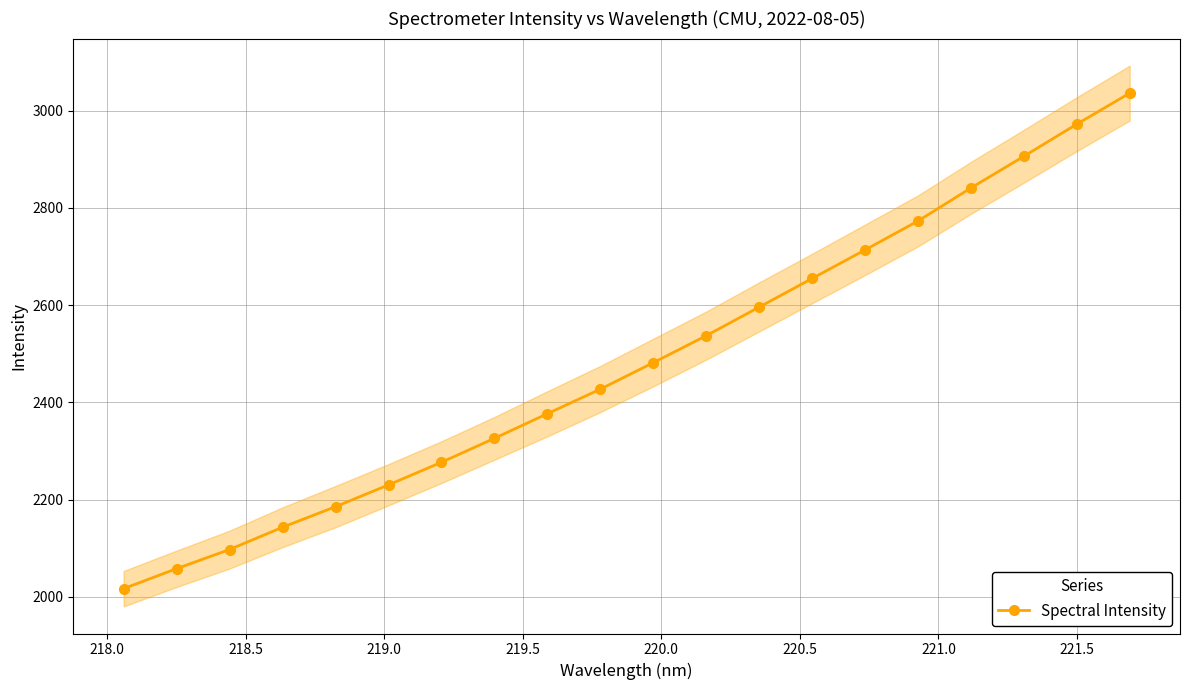

How many data points are above 2481?

10